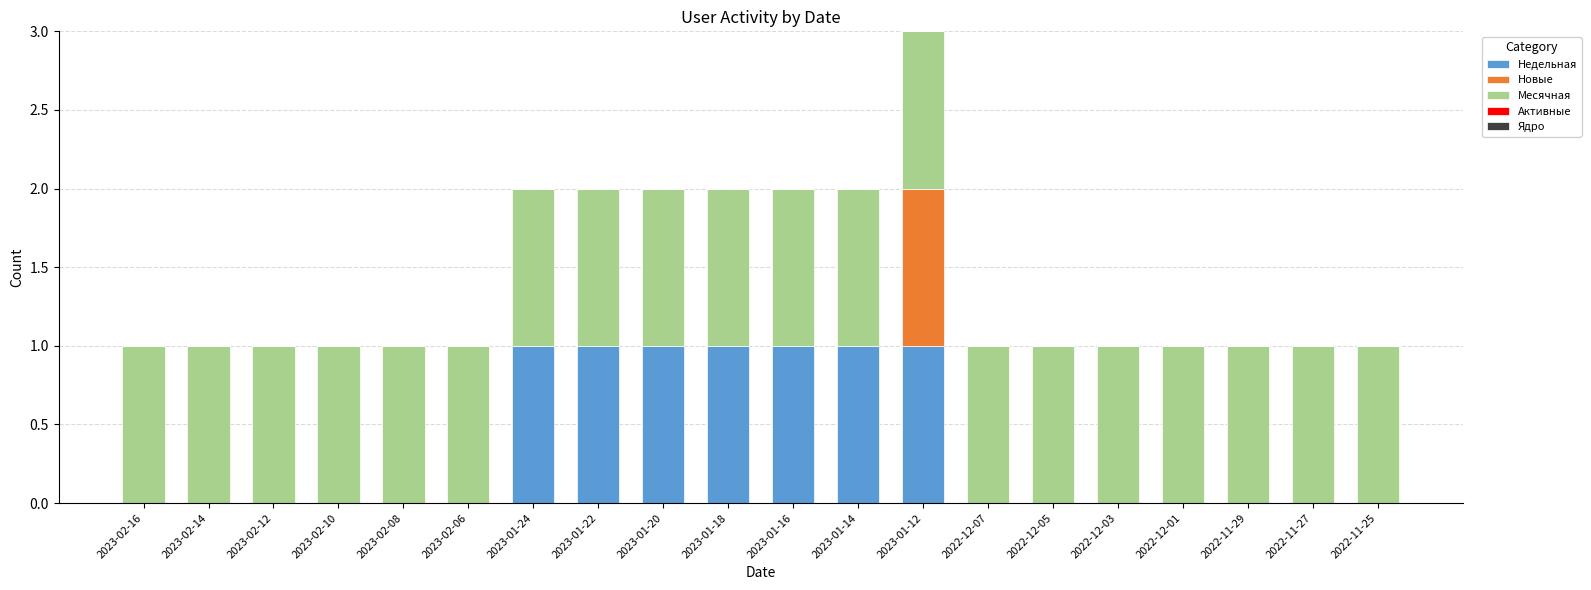

Does the chart contain stacked bars?

Yes